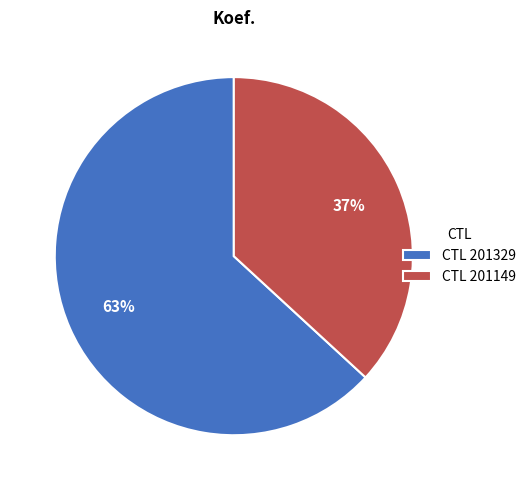

True or false: CTL 201329 accounts for 51% of the total.

False